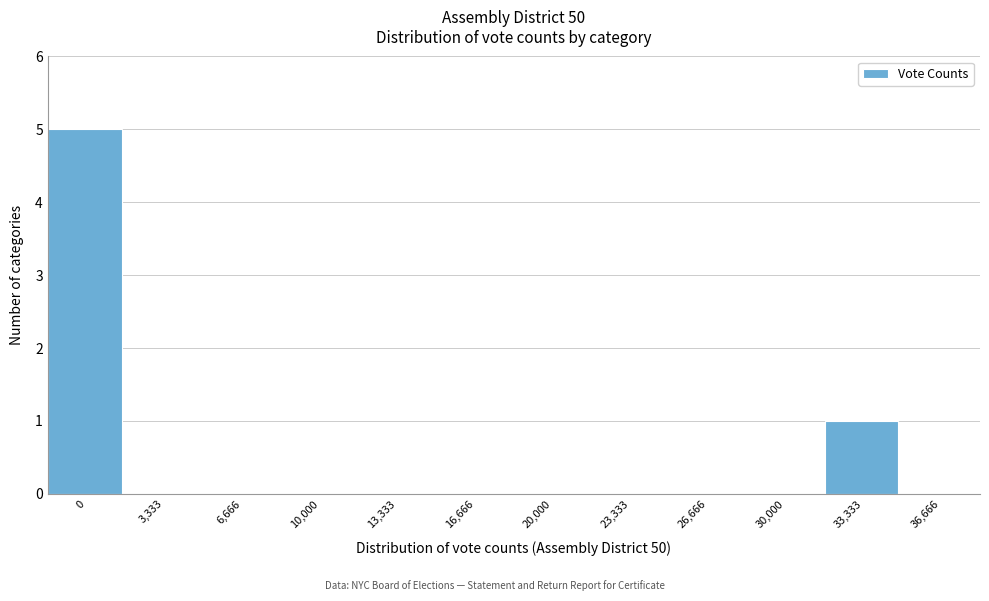

Reading left to right, list all the values displayed in this chart.

0=5	3,333=0	6,666=0	10,000=0	13,333=0	16,666=0	20,000=0	23,333=0	26,666=0	30,000=0	33,333=1	36,666=0